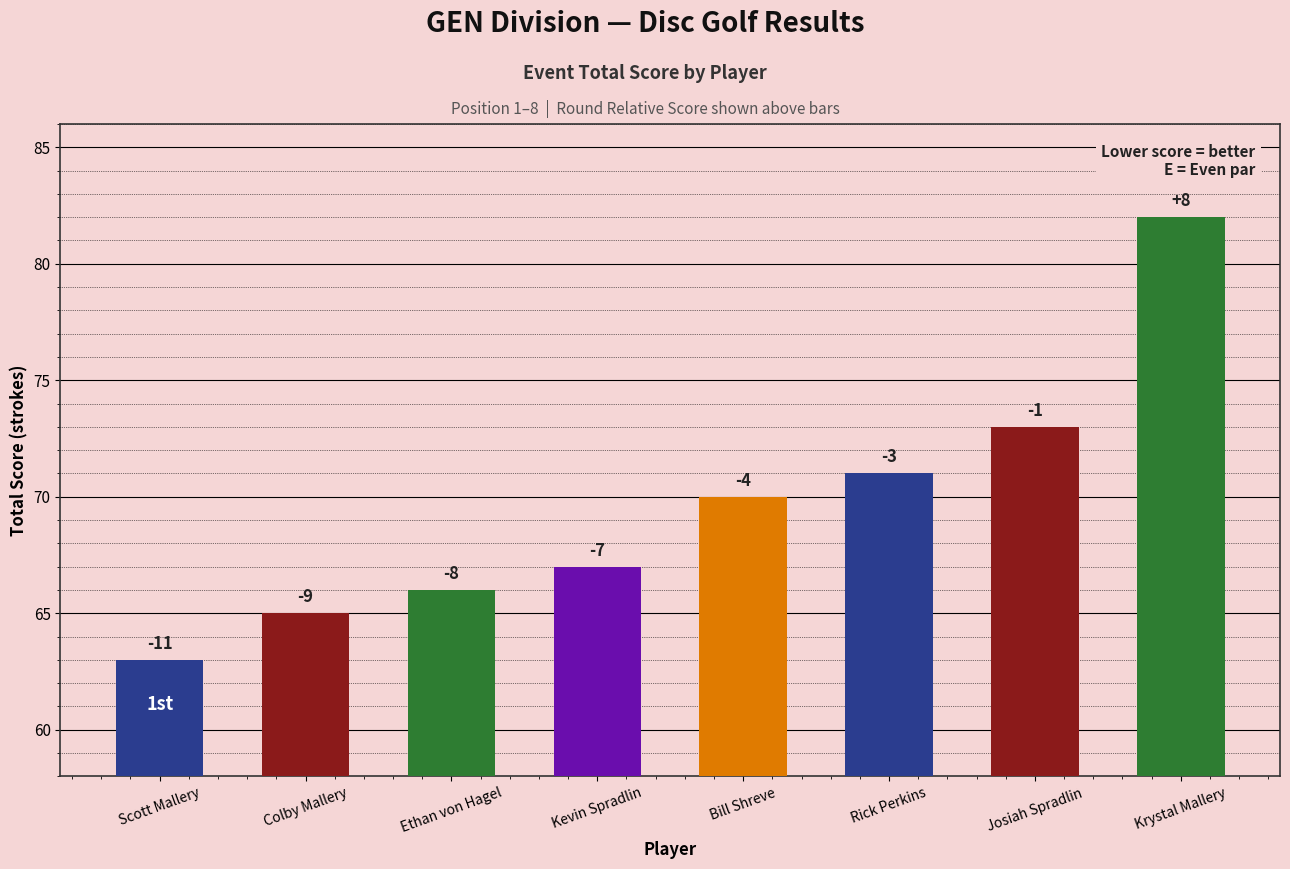

List the labels in order of value, smallest first.

Scott Mallery, Colby Mallery, Ethan von Hagel, Kevin Spradlin, Bill Shreve, Rick Perkins, Josiah Spradlin, Krystal Mallery